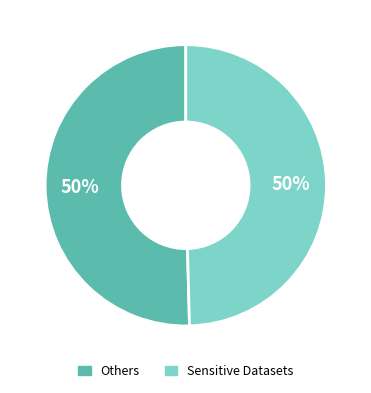

How many segments does this pie chart have?

2